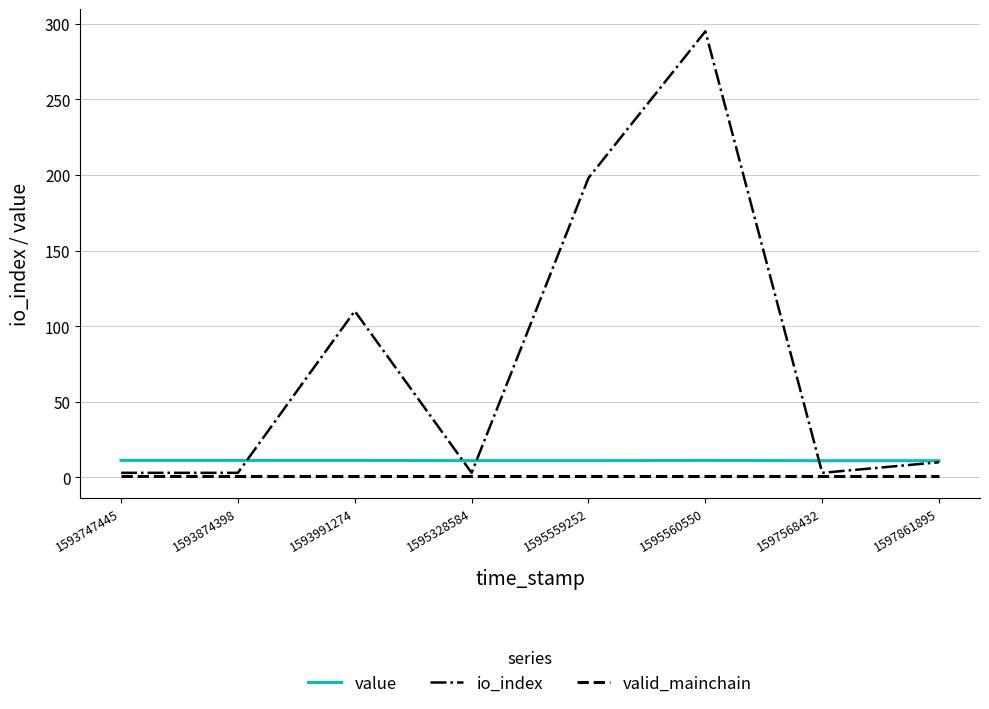

At which category is the sum across all series the highest?

1595560550